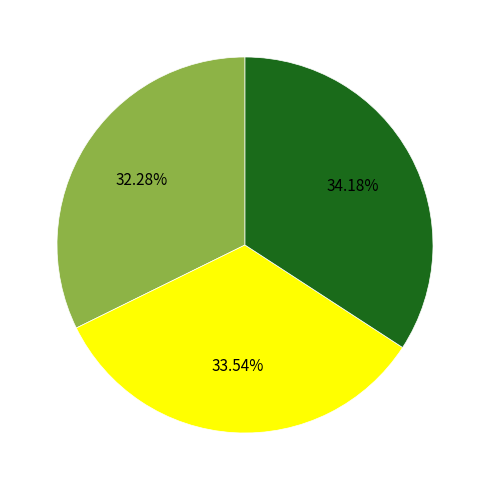

Is there a majority slice in this chart?

No